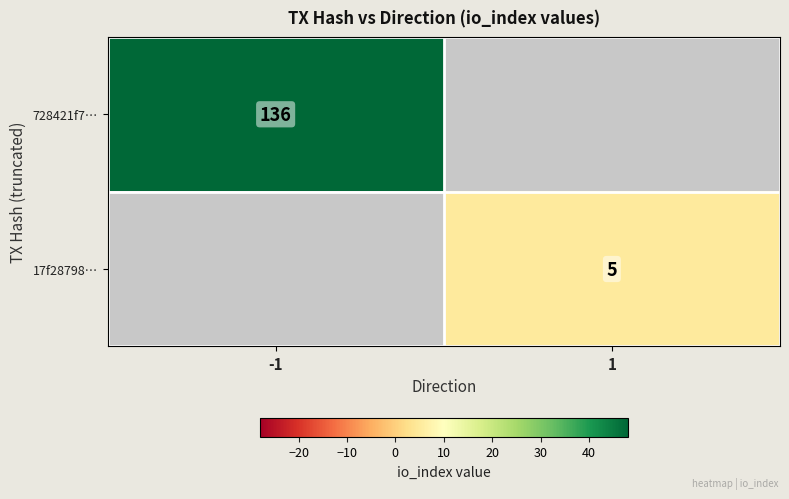

The 17f28798… series shows 5 at 1. True or false?

True